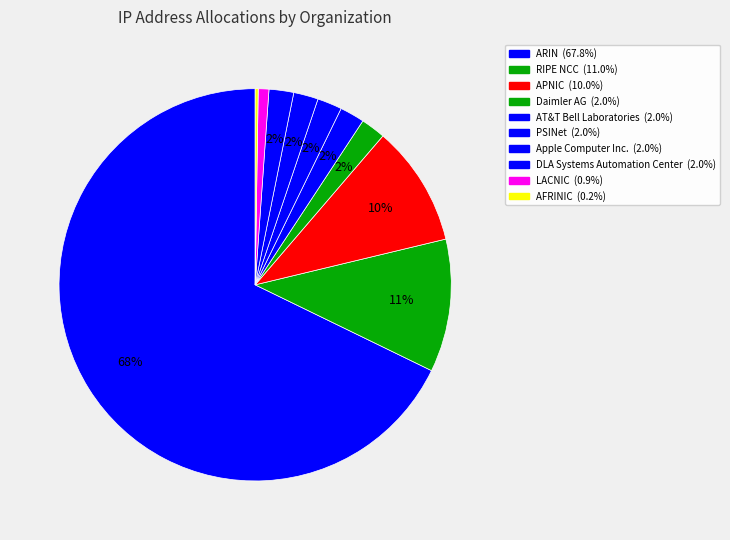

To the nearest percent, what is the combined percentage of LACNIC and DLA Systems Automation Center?

3%